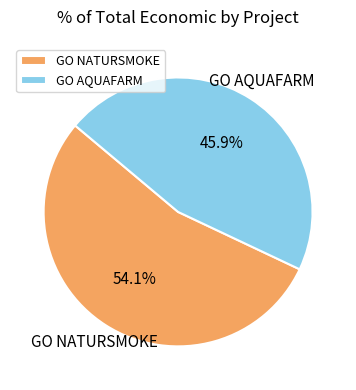

To the nearest percent, what portion does GO AQUAFARM represent?

46%